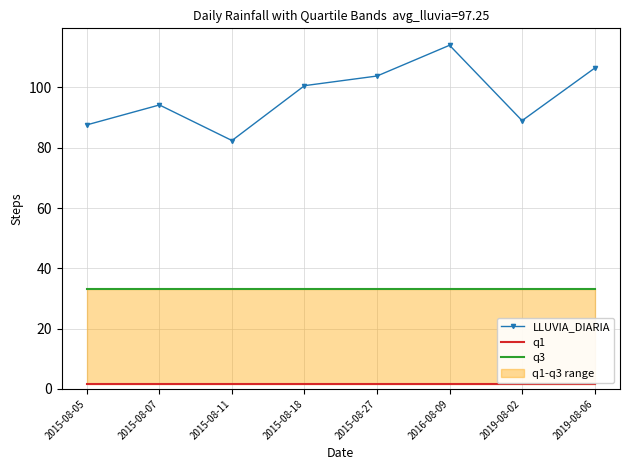

Reading left to right, transcribe all the data shown in this chart.

LLUVIA_DIARIA: 2015-08-05=87.6	2015-08-07=94.2	2015-08-11=82.4	2015-08-18=100.6	2015-08-27=103.8	2016-08-09=114.0	2019-08-02=89.0	2019-08-06=106.4
q1: 2015-08-05=1.6	2015-08-07=1.6	2015-08-11=1.6	2015-08-18=1.6	2015-08-27=1.6	2016-08-09=1.6	2019-08-02=1.6	2019-08-06=1.6
q3: 2015-08-05=33.1	2015-08-07=33.1	2015-08-11=33.1	2015-08-18=33.1	2015-08-27=33.1	2016-08-09=33.1	2019-08-02=33.1	2019-08-06=33.1